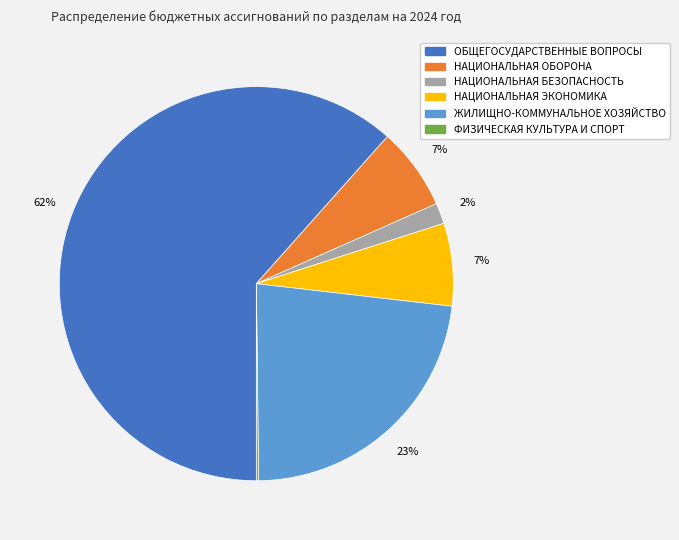

Which has a higher value, НАЦИОНАЛЬНАЯ БЕЗОПАСНОСТЬ or ОБЩЕГОСУДАРСТВЕННЫЕ ВОПРОСЫ?

ОБЩЕГОСУДАРСТВЕННЫЕ ВОПРОСЫ